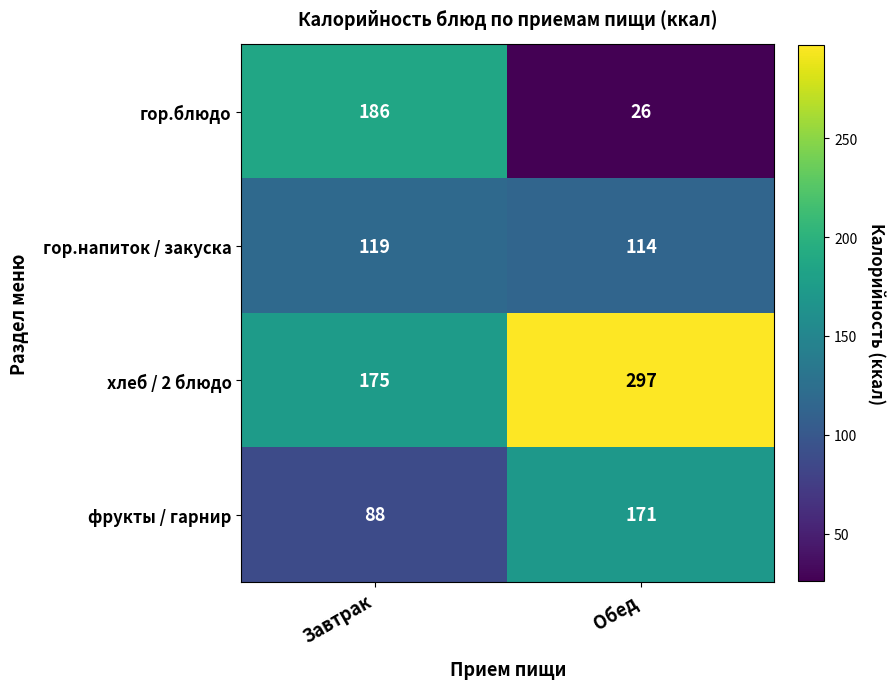

What is the total value across all series at Обед?

608